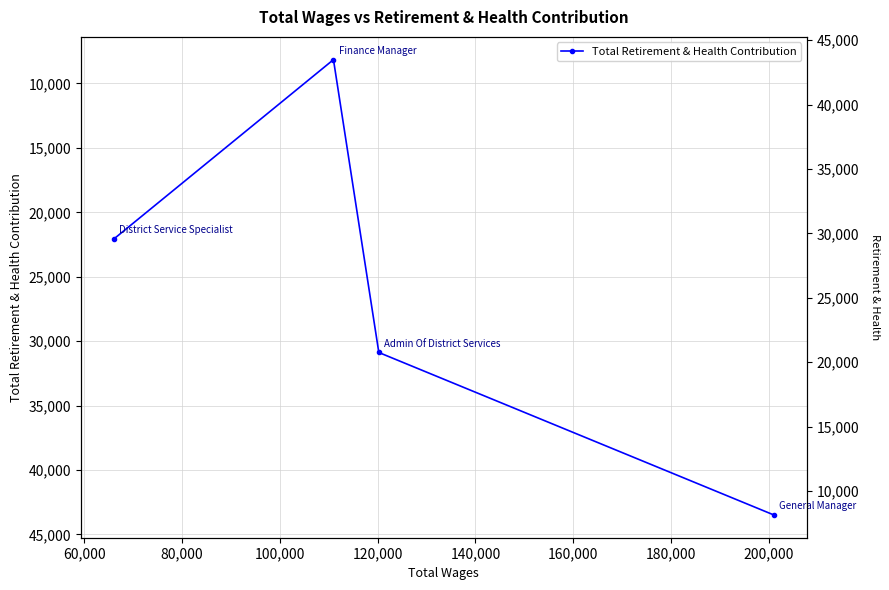

Does the chart display data point markers on the line(s)?

Yes